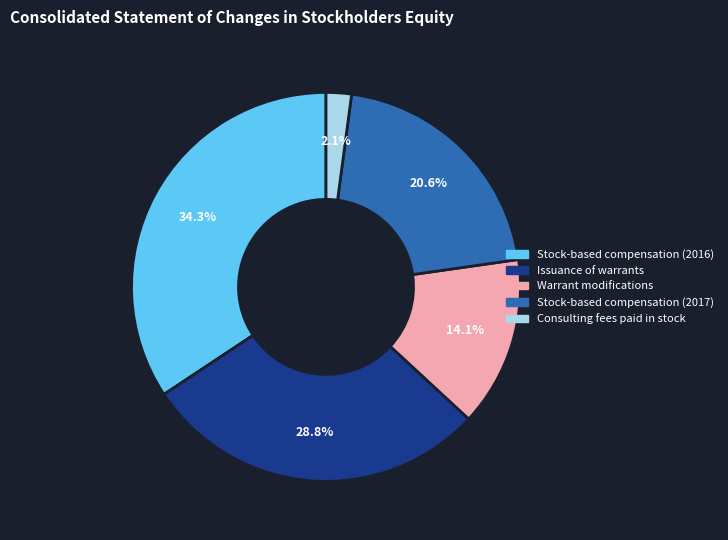

To the nearest percent, what is the difference between the Stock-based compensation (2016) and Consulting fees paid in stock slice percentages?

32%